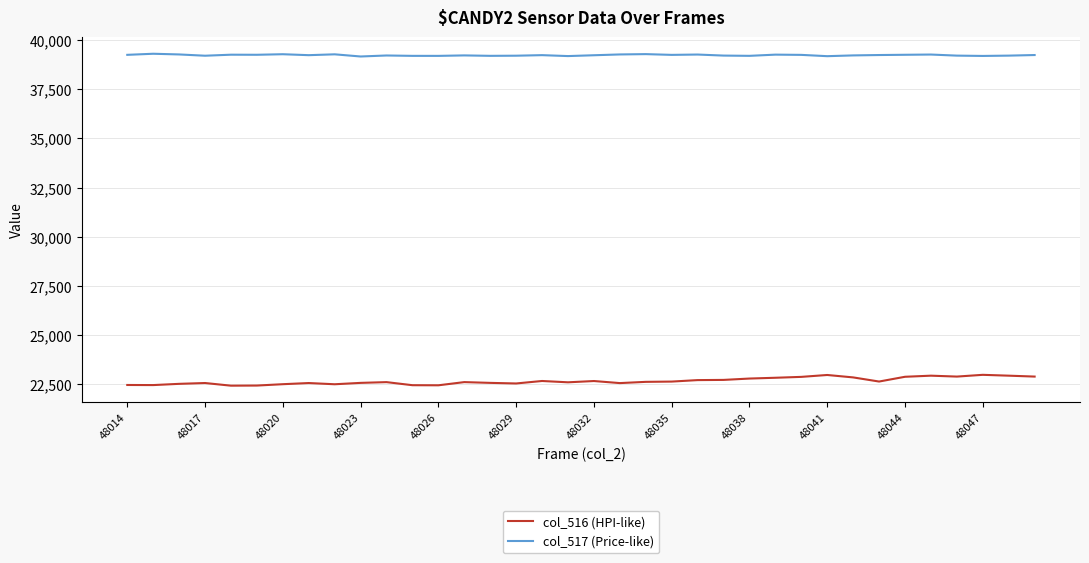

What is the minimum value shown in the chart?

22435